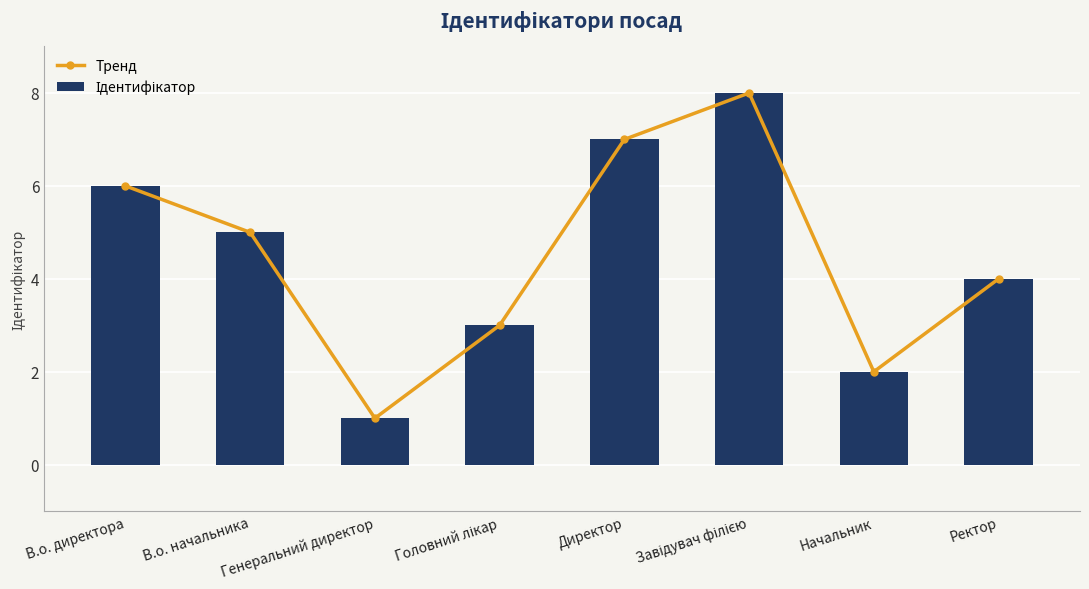

How many values in the Ідентифікатор series exceed 5?

3